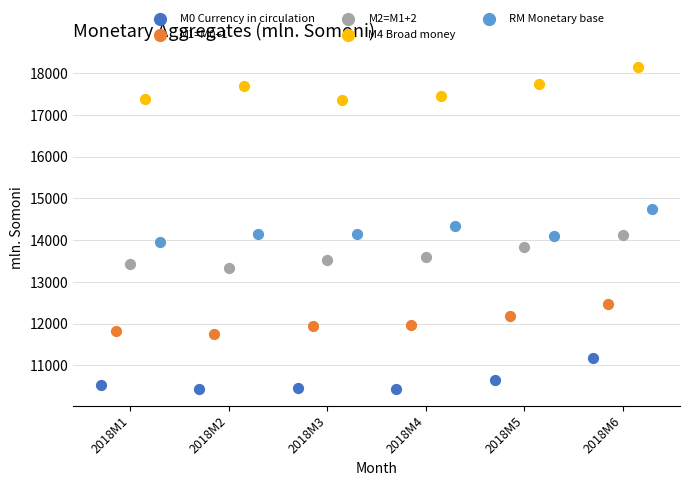

Which series reaches the minimum Y coordinate?

M0 Currency in circulation